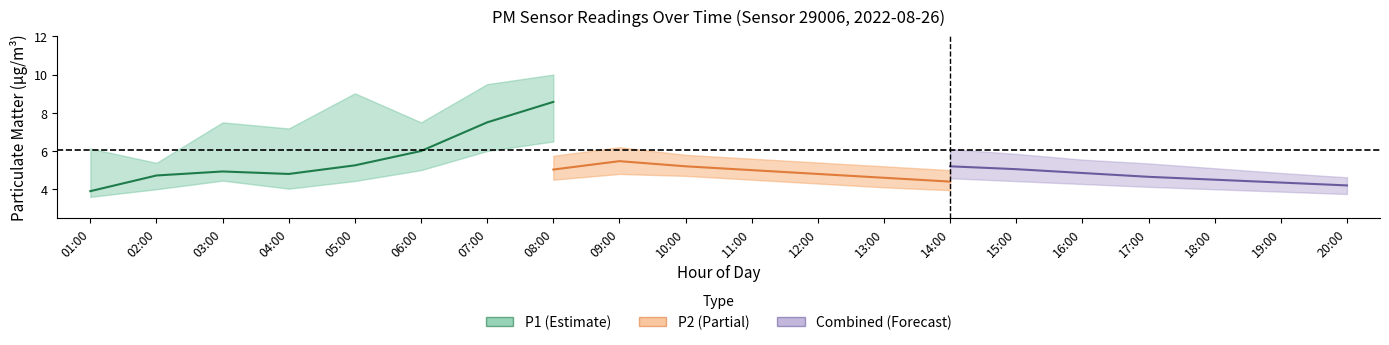

Does the chart display data point markers on the line(s)?

No